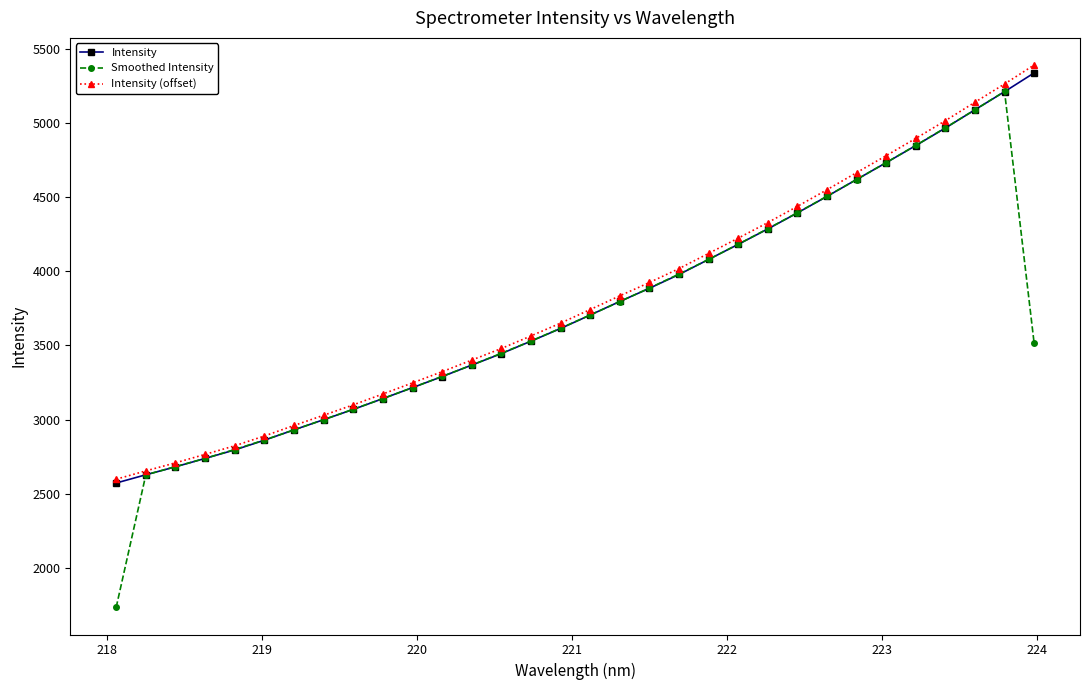

Which series has the widest spread of values?

Smoothed Intensity